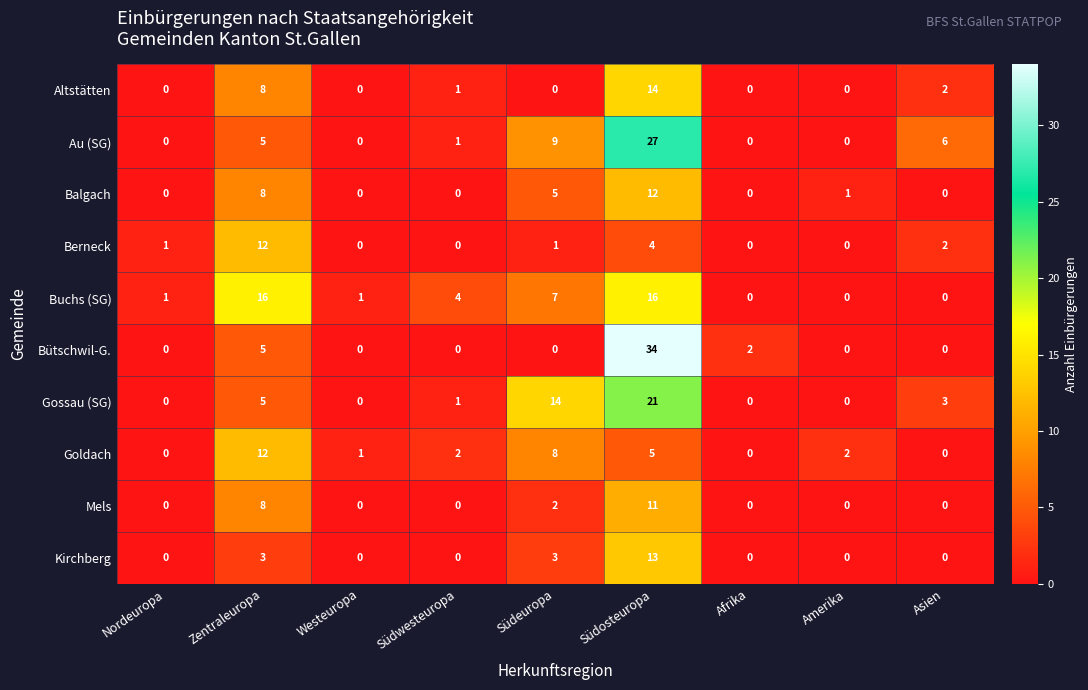

Which series has the largest total across all categories?

Au (SG)